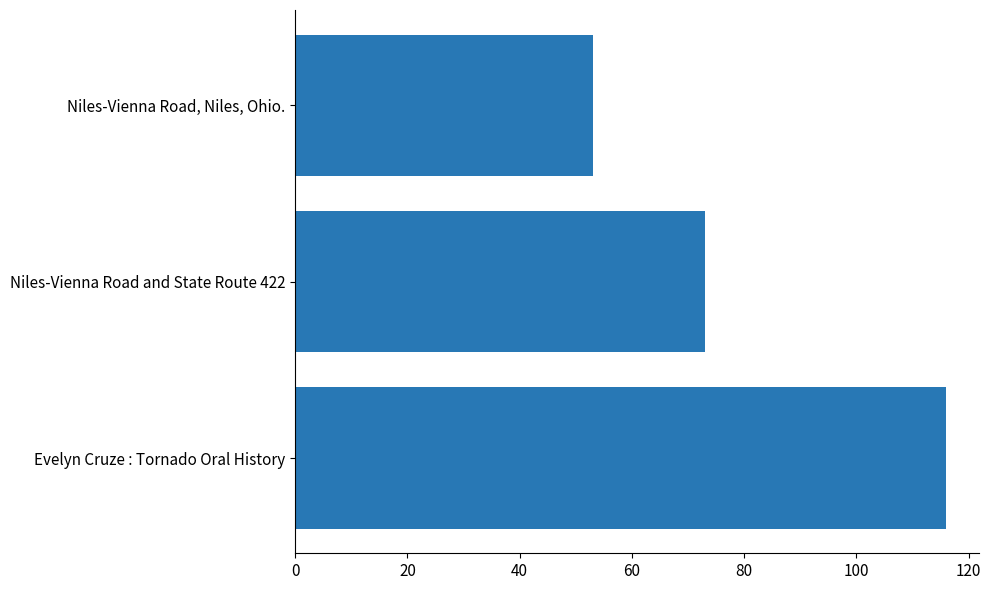

What is the change in value from Niles-Vienna Road and State Route 422 to Niles-Vienna Road, Niles, Ohio.?

-20